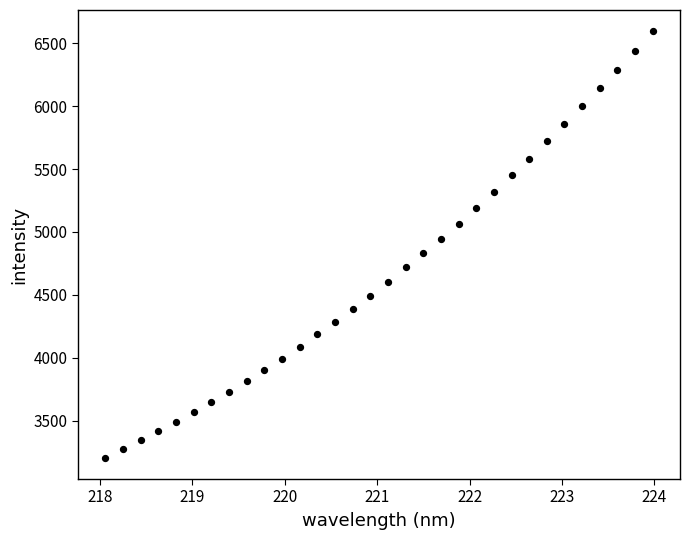

What is the range of X values (max minus min)?

5.9